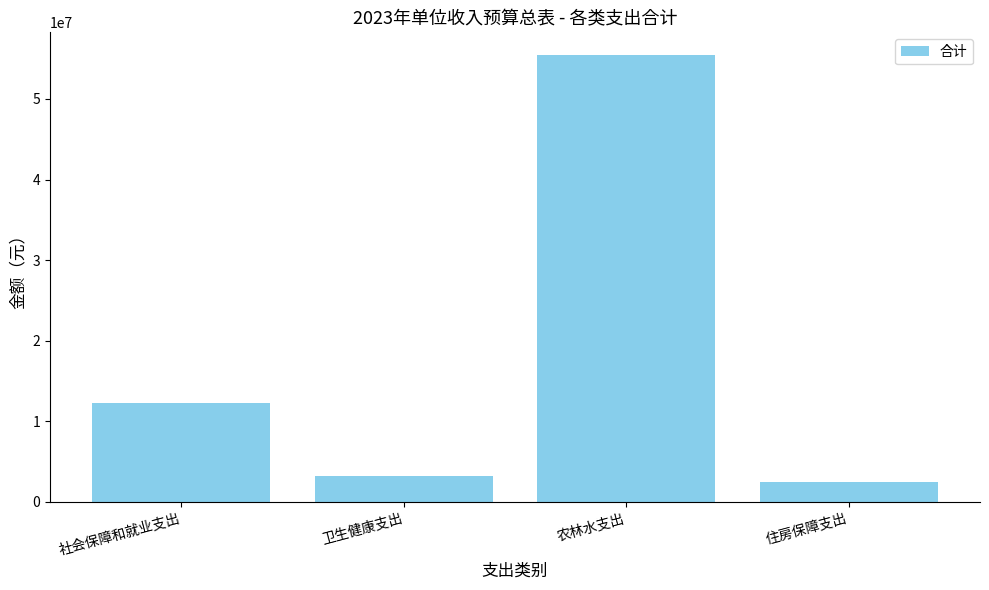

What is the difference between the values at 住房保障支出 and 农林水支出?

53077600